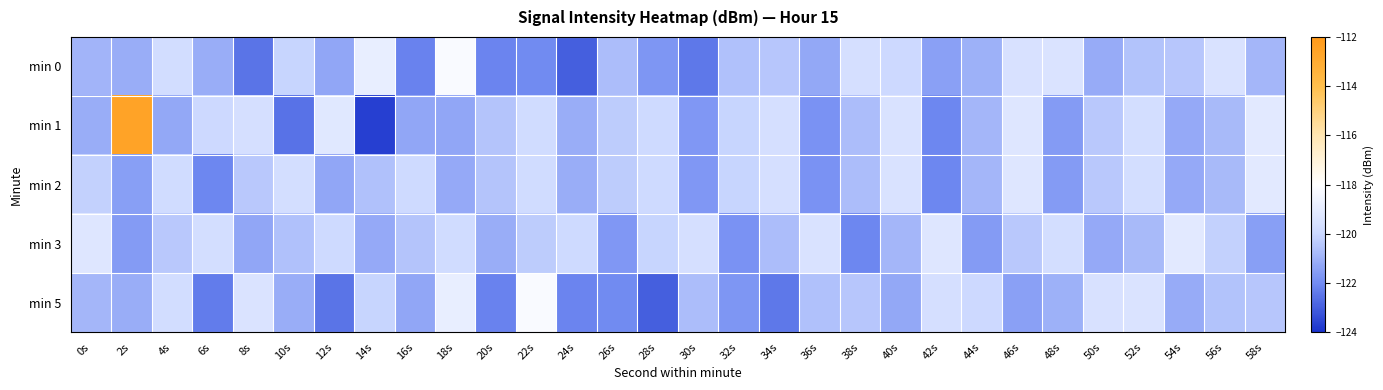

Which series has the largest range (max minus min)?

min 1